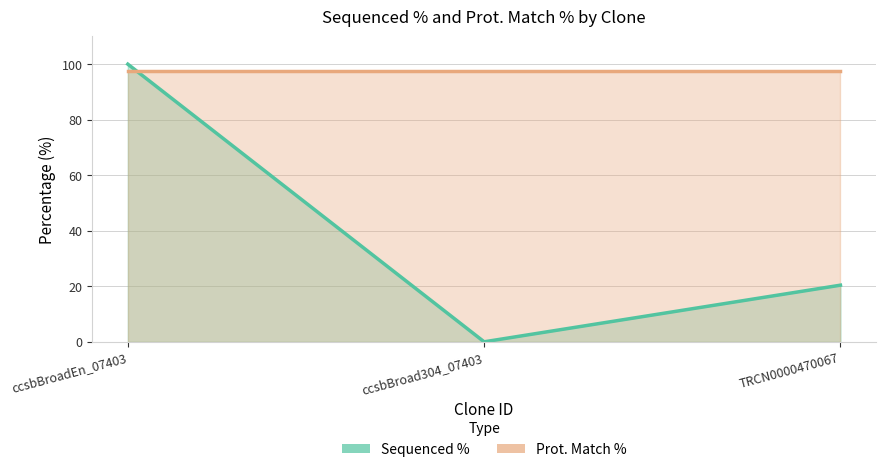

How many data points are less than 20?

1